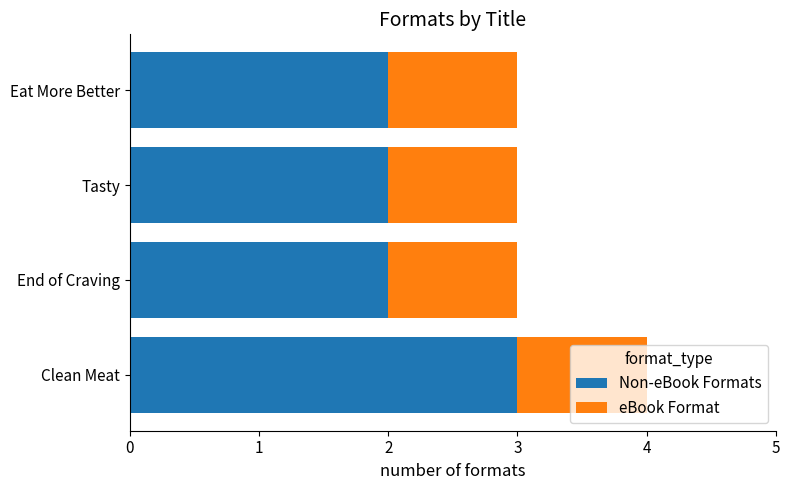

What is the total value across all series at Eat More Better?

3